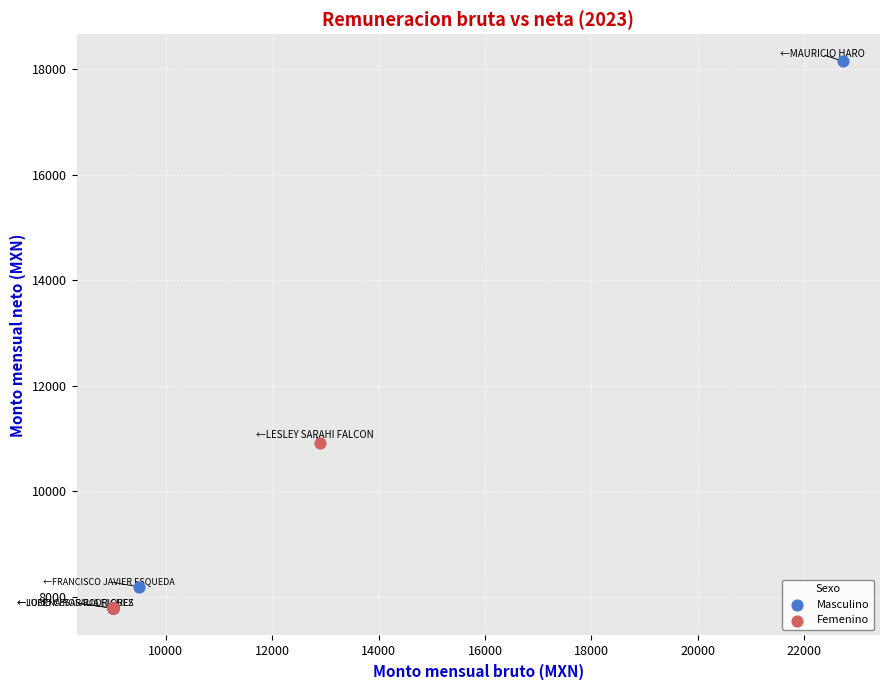

Which series reaches the maximum Y coordinate?

Masculino